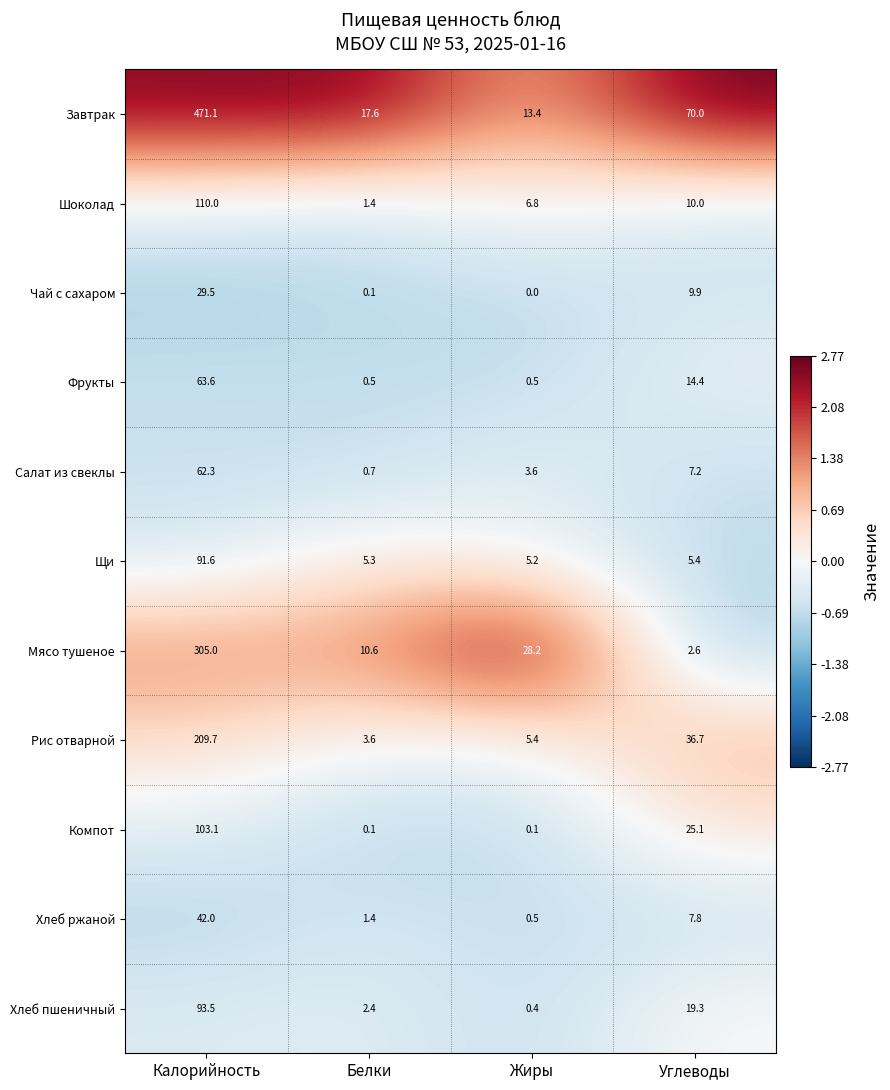

The value of Рис отварной at Калорийность is 209.7. True or false?

True